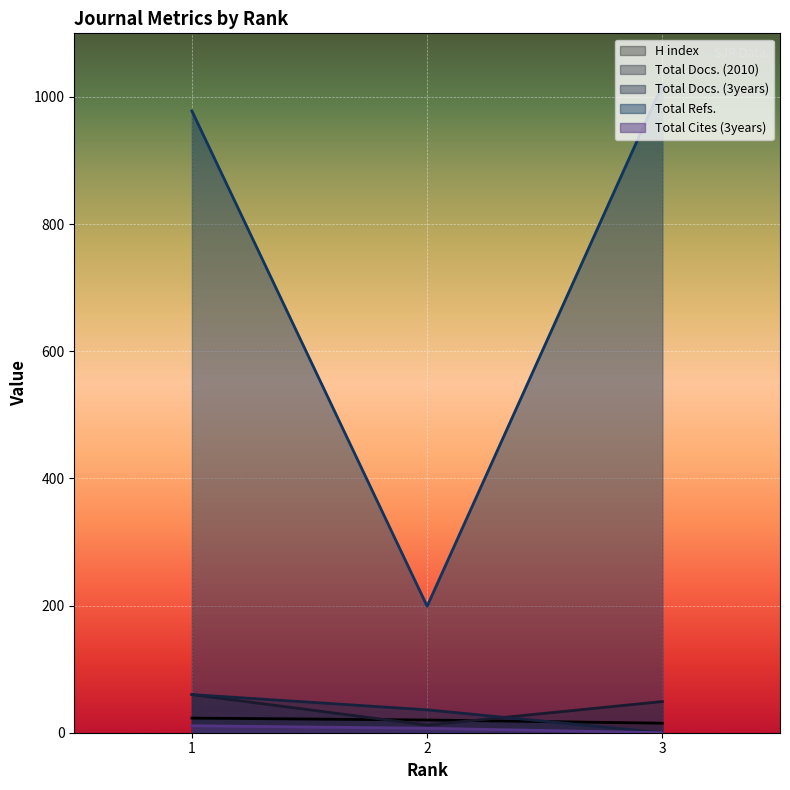

What is the sum of the H index values at 1 and 3?

38